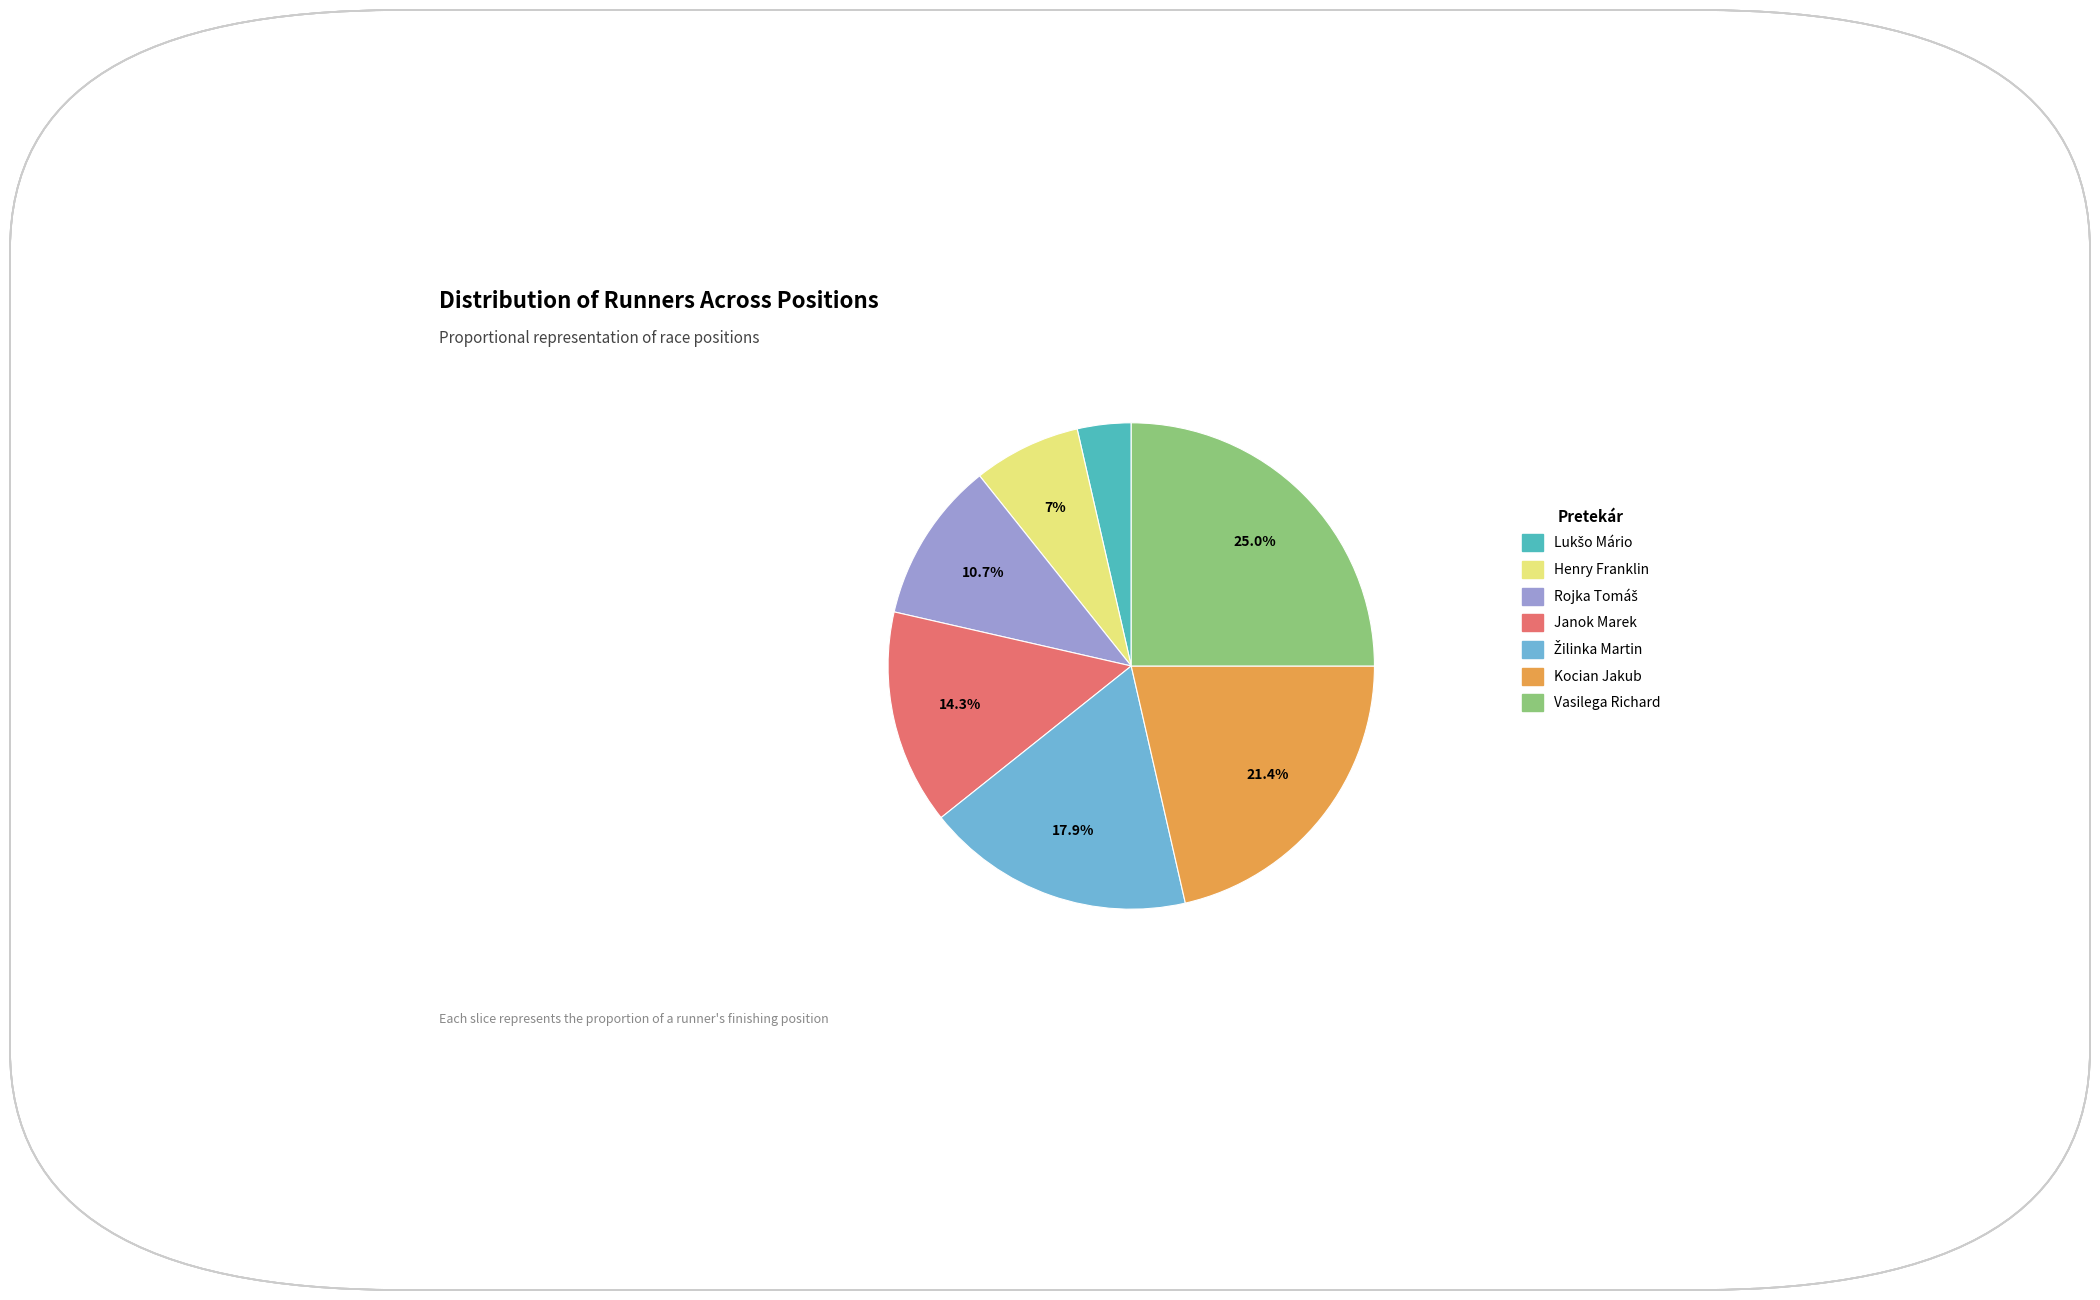

To the nearest percent, what portion does Kocian Jakub represent?

21%